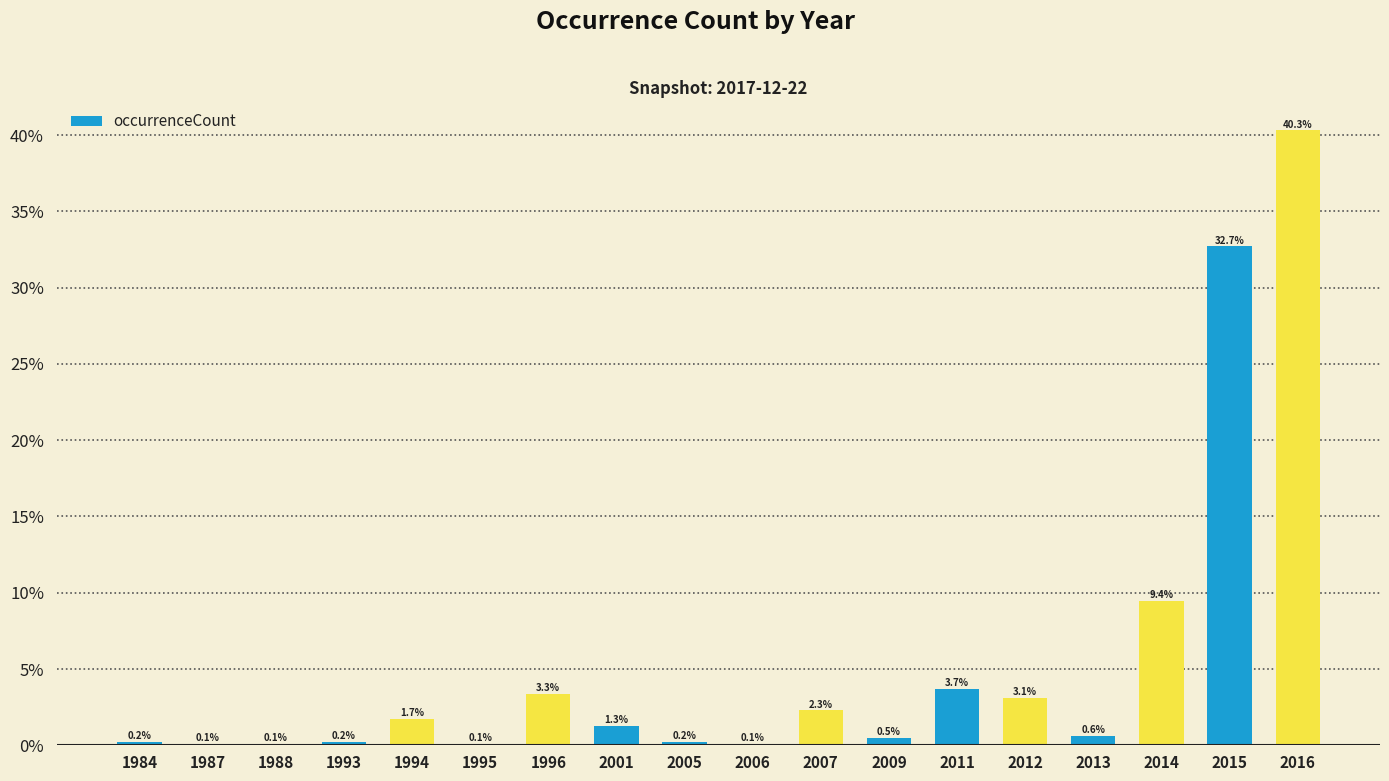

Reading left to right, what are all the values shown in this chart?

1984=0.2	1987=0.1	1988=0.1	1993=0.2	1994=1.7	1995=0.1	1996=3.3	2001=1.3	2005=0.2	2006=0.1	2007=2.3	2009=0.5	2011=3.7	2012=3.1	2013=0.6	2014=9.4	2015=32.7	2016=40.3